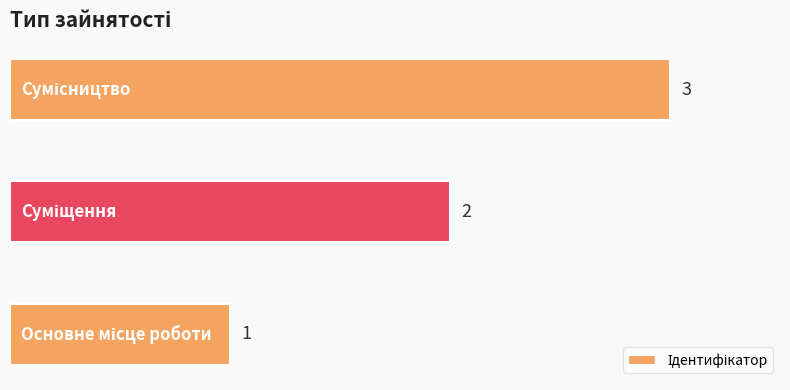

What is the sum of all values?

6